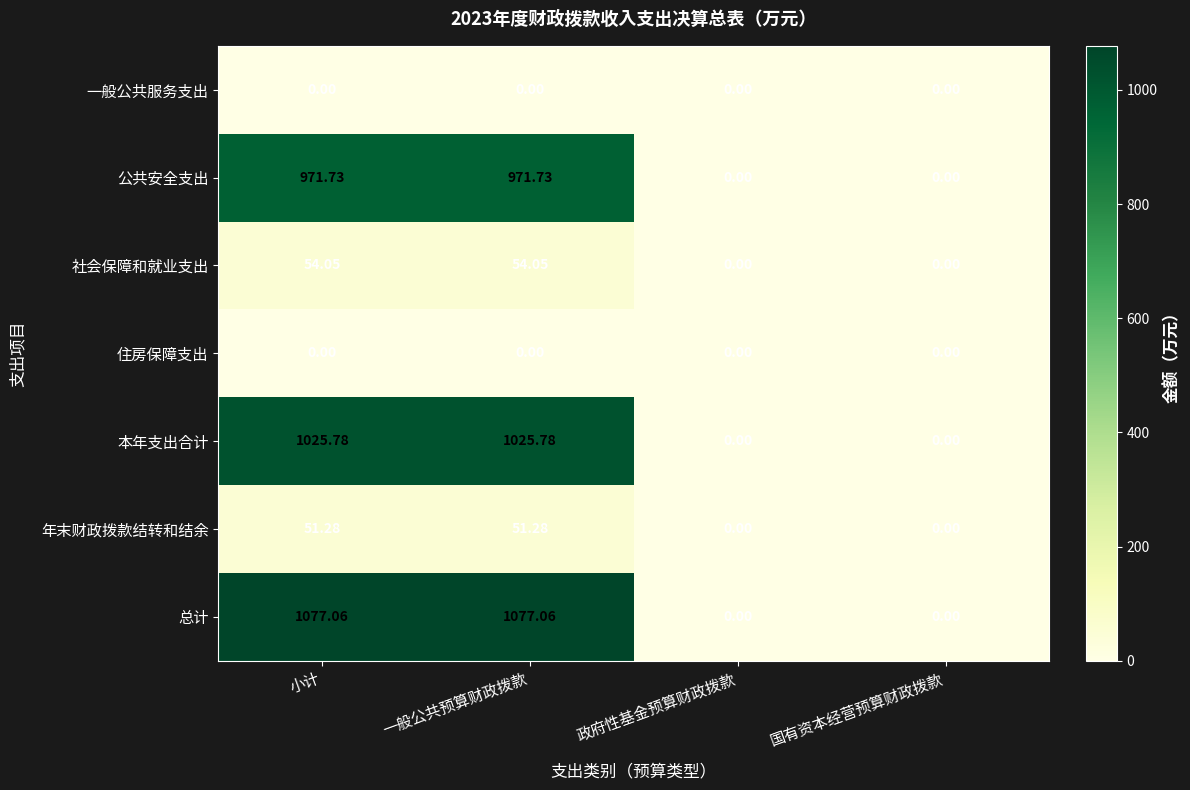

Where does the 社会保障和就业支出 series first go above 54?

小计